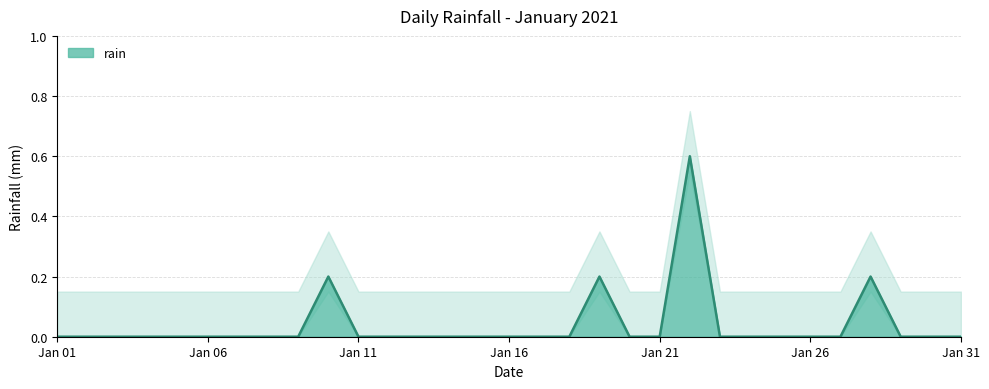

The rain series shows 0.0 at Jan 16. True or false?

True